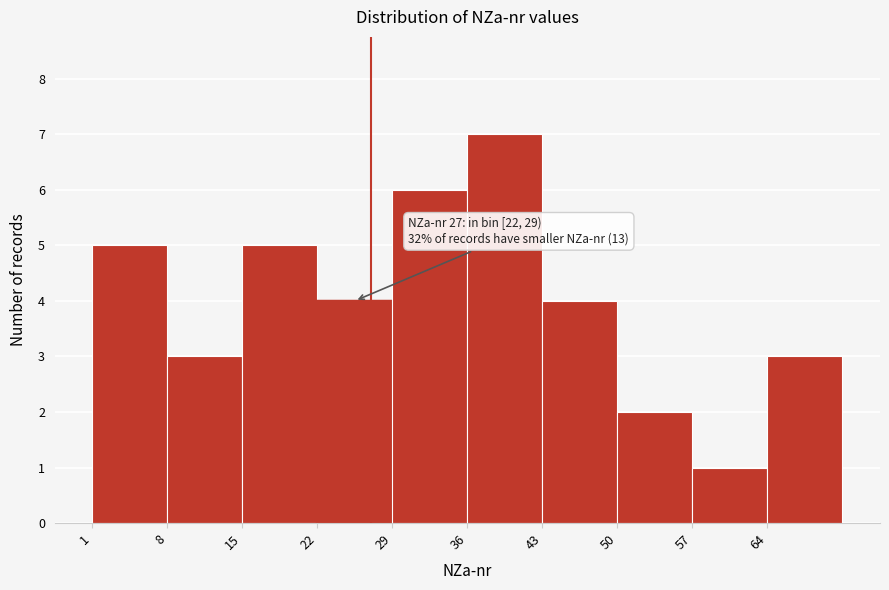

Over which range of the x-axis is the bar tallest?

36 to 43